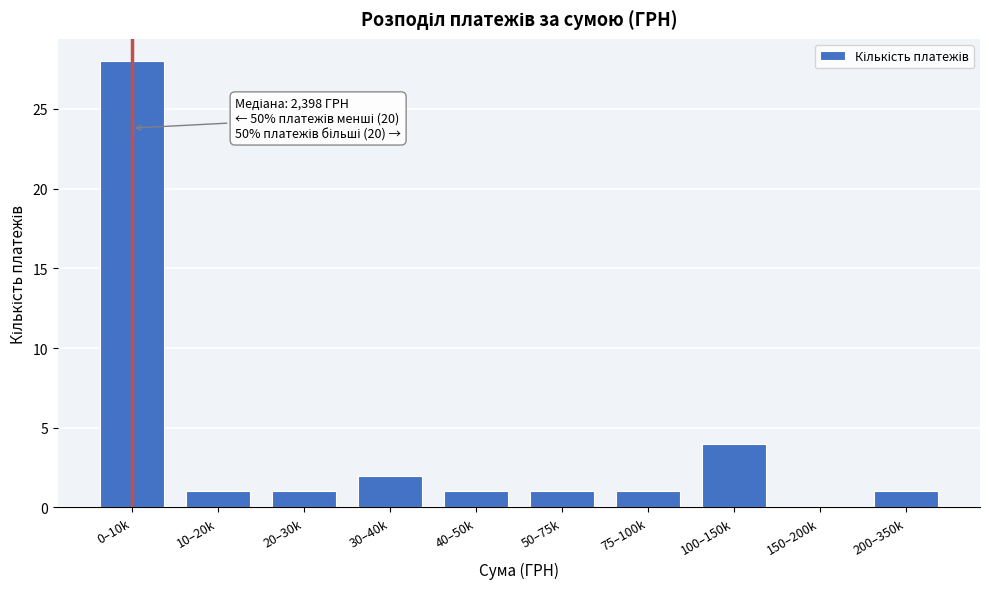

Reading left to right, list all the values displayed in this chart.

0–10k=28	10–20k=1	20–30k=1	30–40k=2	40–50k=1	50–75k=1	75–100k=1	100–150k=4	150–200k=0	200–350k=1